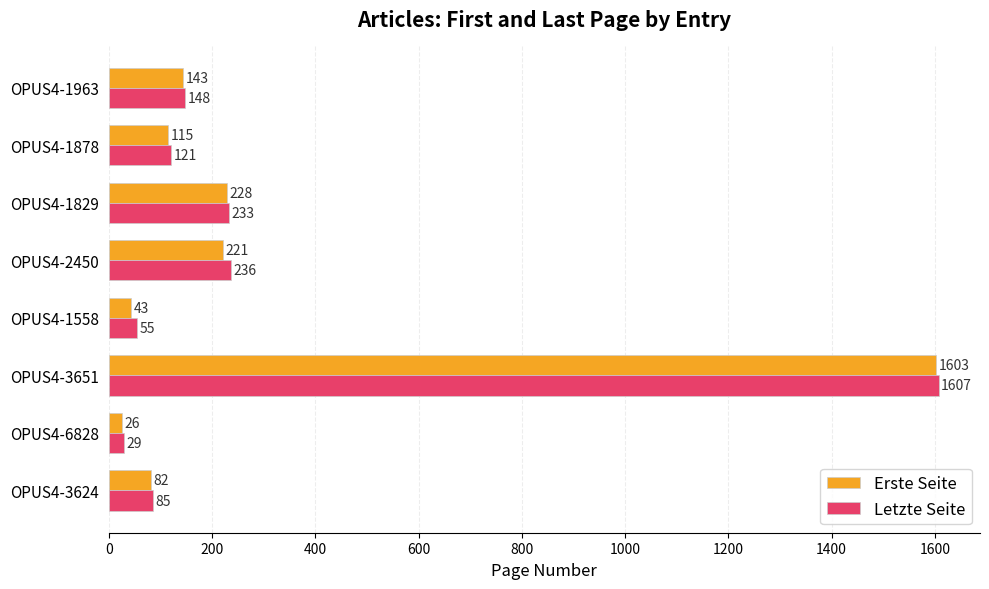

The Erste Seite series shows 50 at OPUS4-1878. True or false?

False